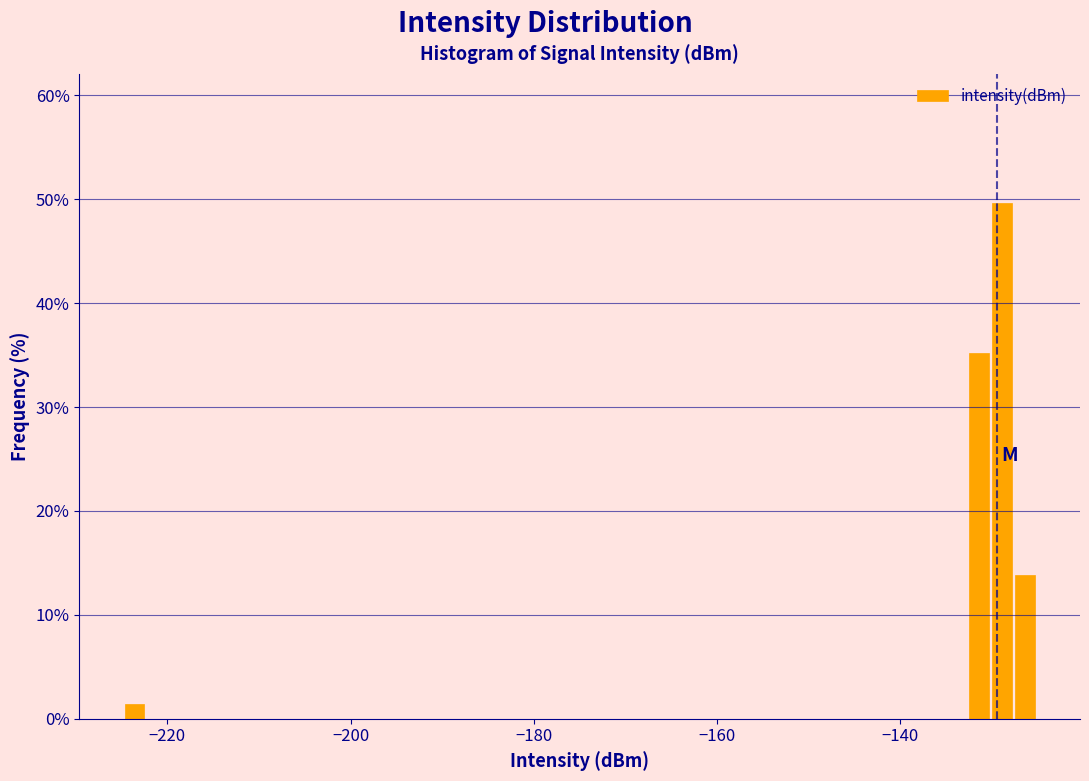

Read against the x-axis, roughly where is the centre of the tallest bar?

-128